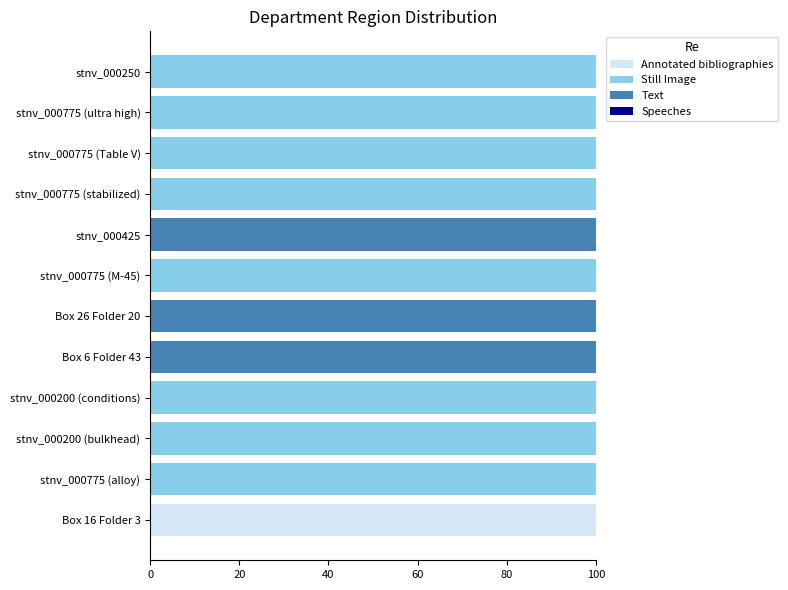

What is the total value across all series at stnv_000775 (alloy)?

100